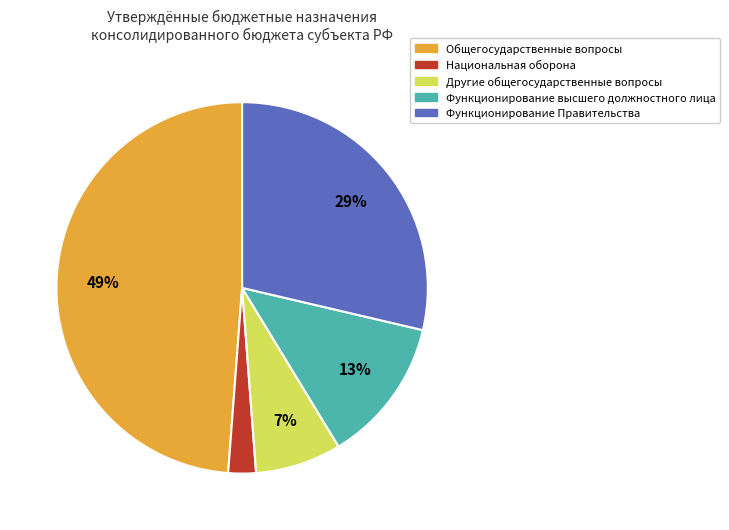

The Национальная оборона slice represents 2% of the pie. True or false?

True